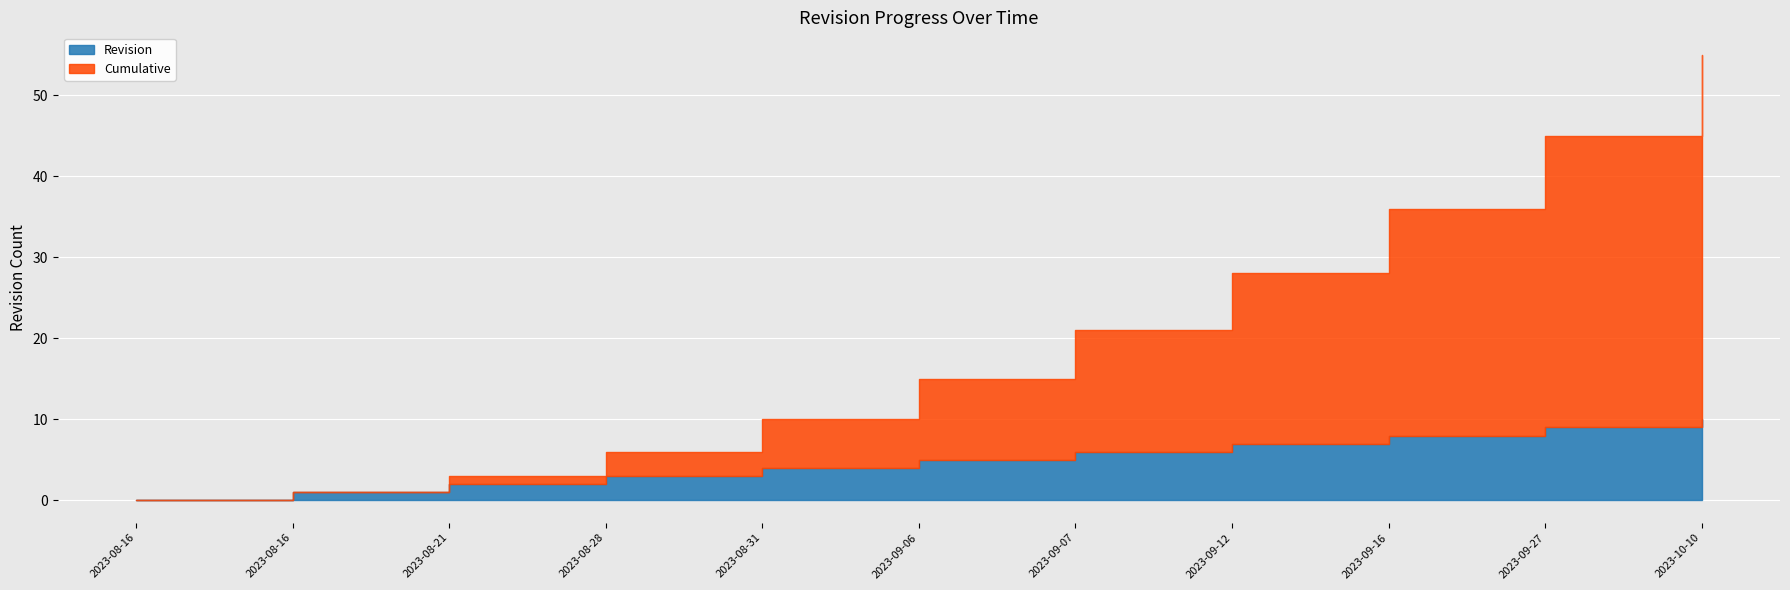

What is the label of the 4th point from the right?

2023-09-12